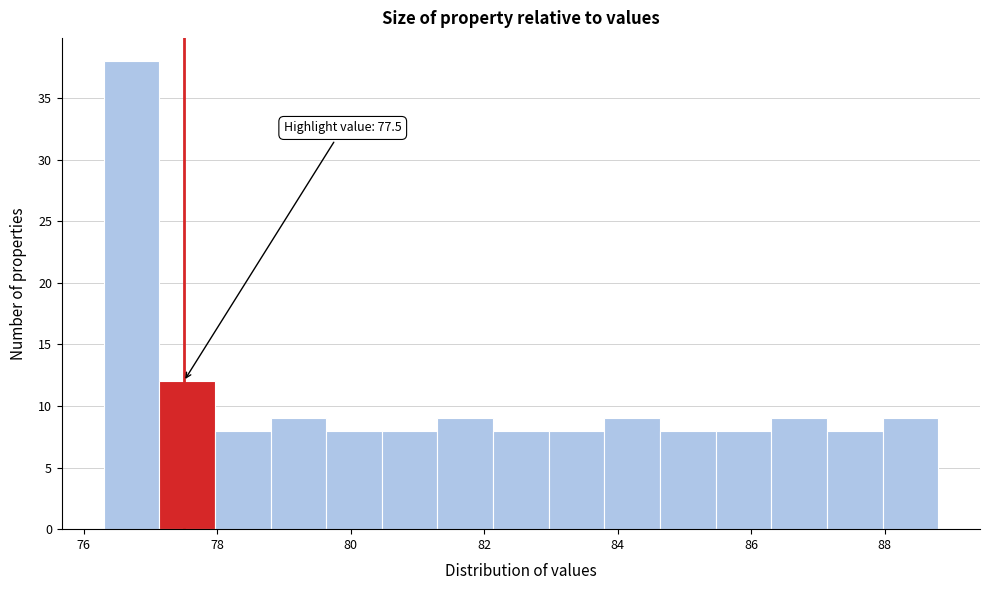

Which range on the x-axis has the tallest bar?

76.4 to 77.2